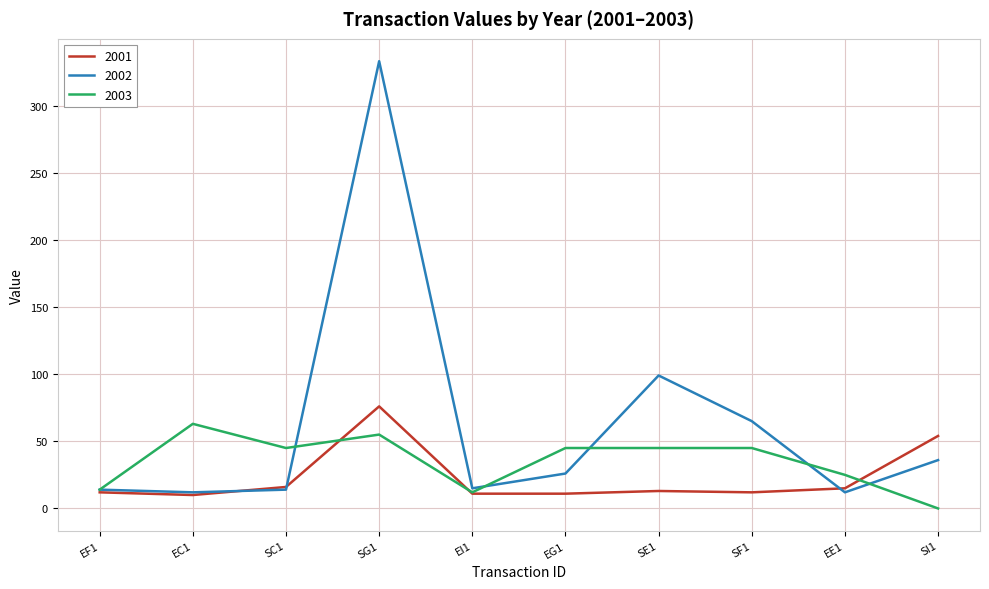

At how many categories does at least one series exceed 73?

2